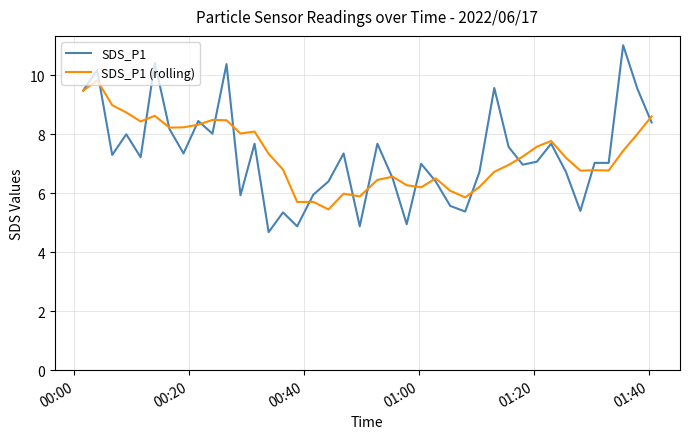

What is the maximum value for SDS_P1?

11.0